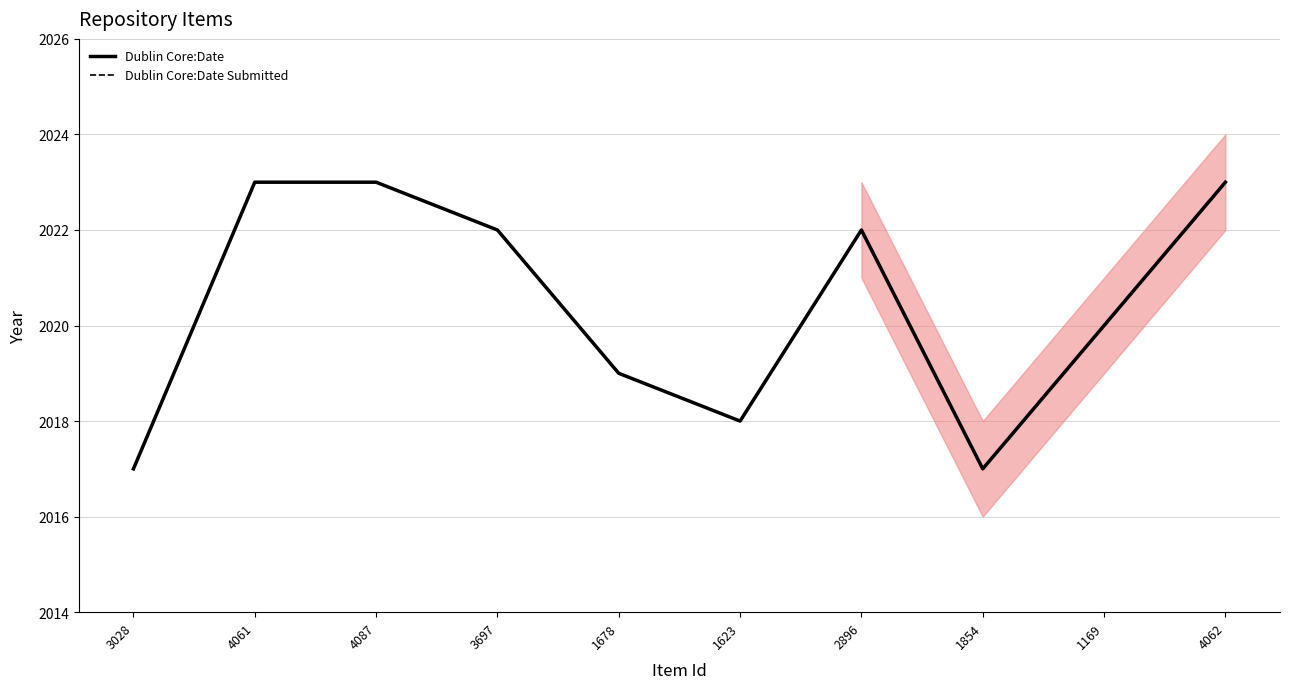

True or false: Dublin Core:Date Submitted and Dublin Core:Date cross at least once.

False